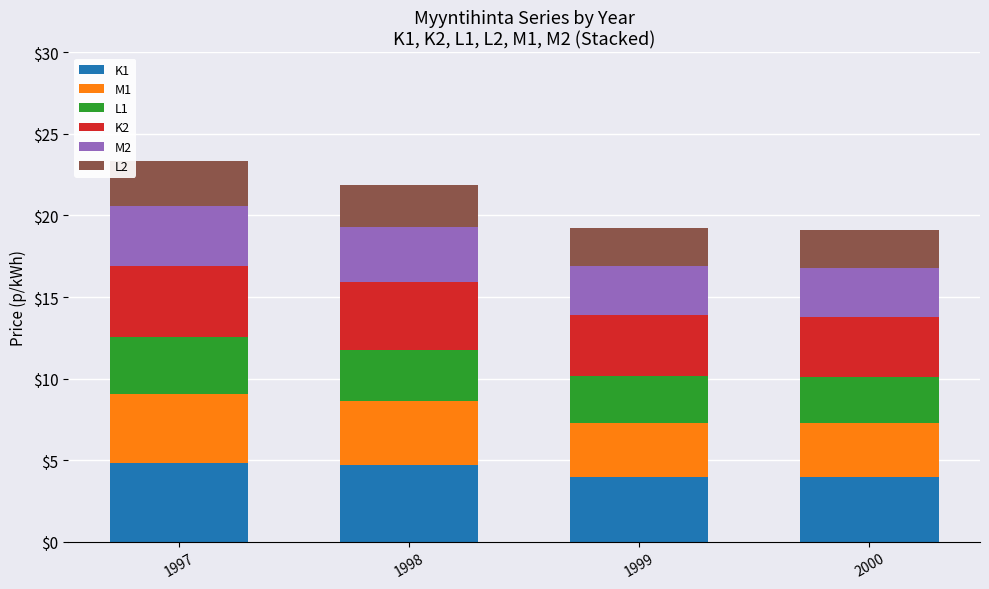

Is it true that K1 equals 4.0 at 2000?

True